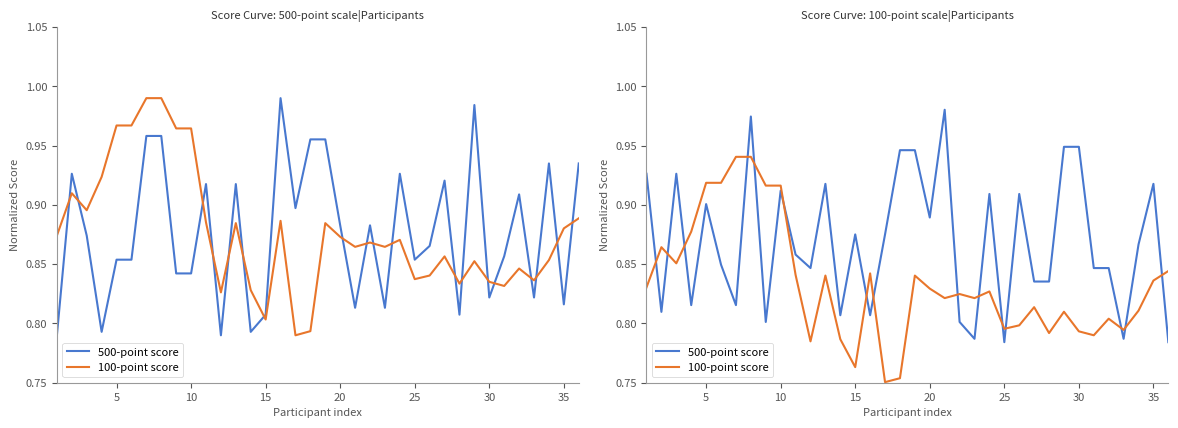

How many data points does each series have?

36